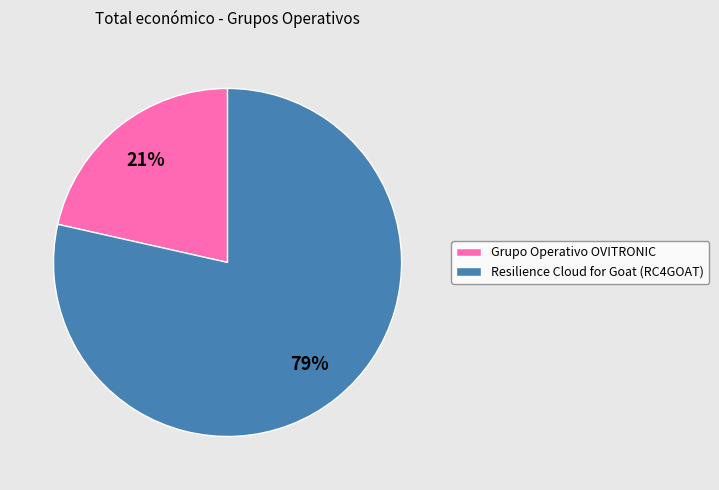

Which has a higher value, Grupo Operativo OVITRONIC or Resilience Cloud for Goat (RC4GOAT)?

Resilience Cloud for Goat (RC4GOAT)